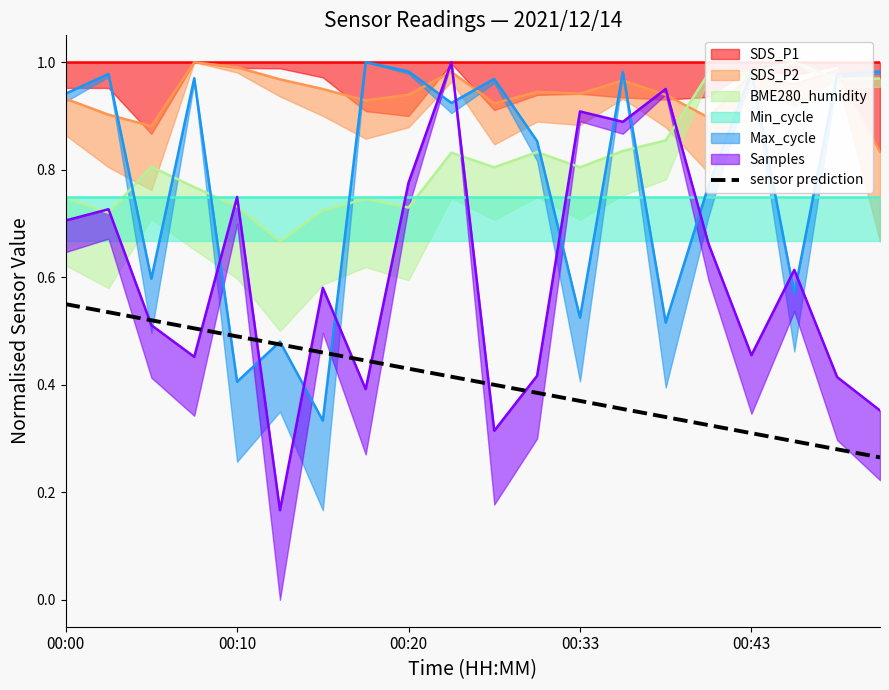

The value at 00:10 is 0.3. True or false?

False